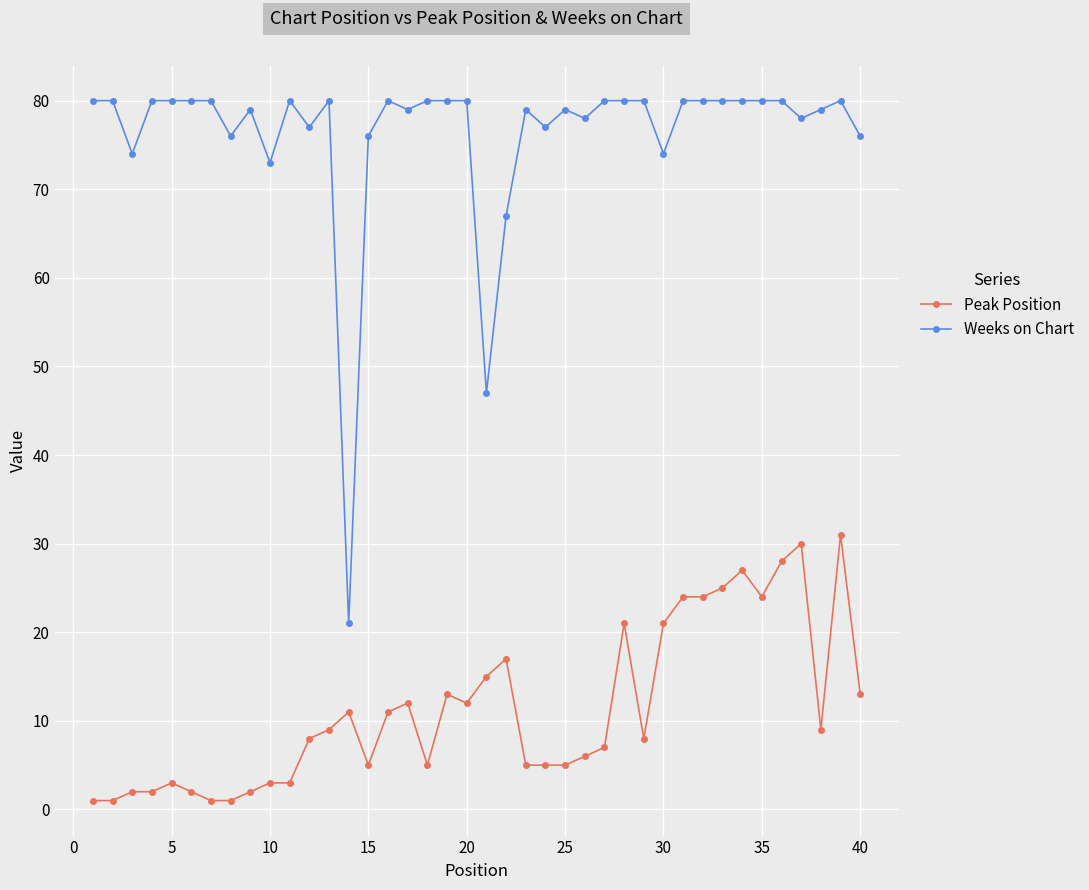

At how many categories does at least one series exceed 26?

39